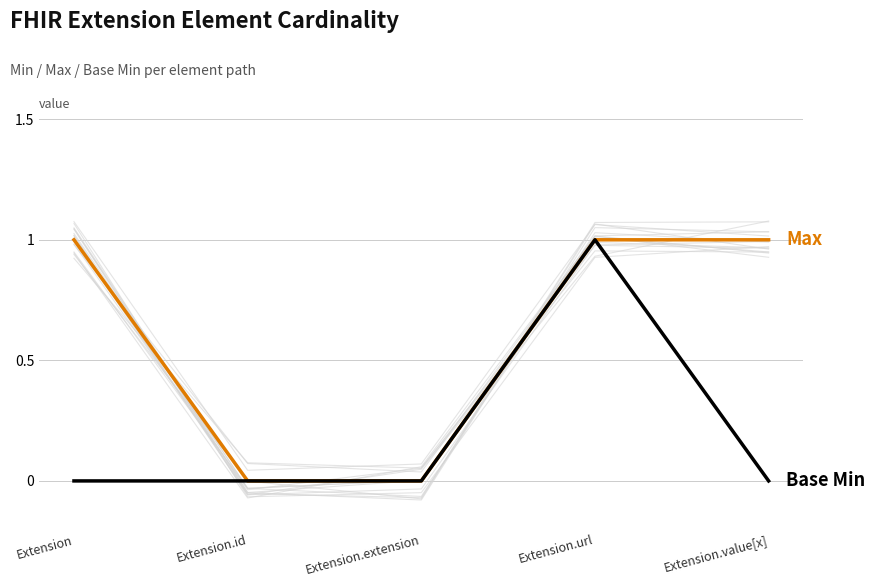

Does the chart display data point markers on the line(s)?

No